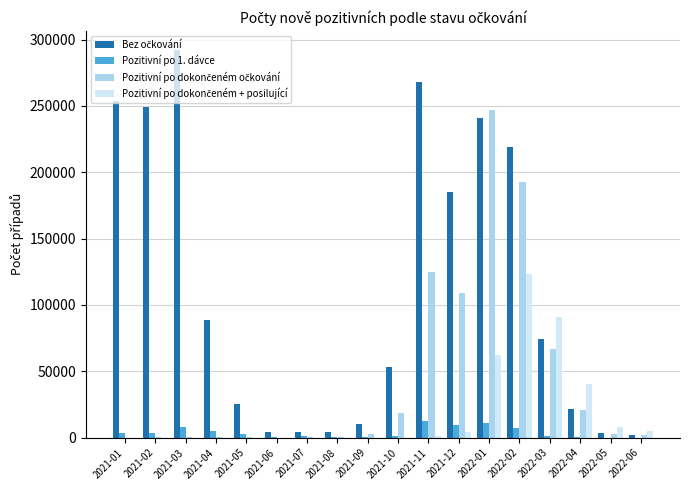

Which label corresponds to the largest value in the chart?

2021-03